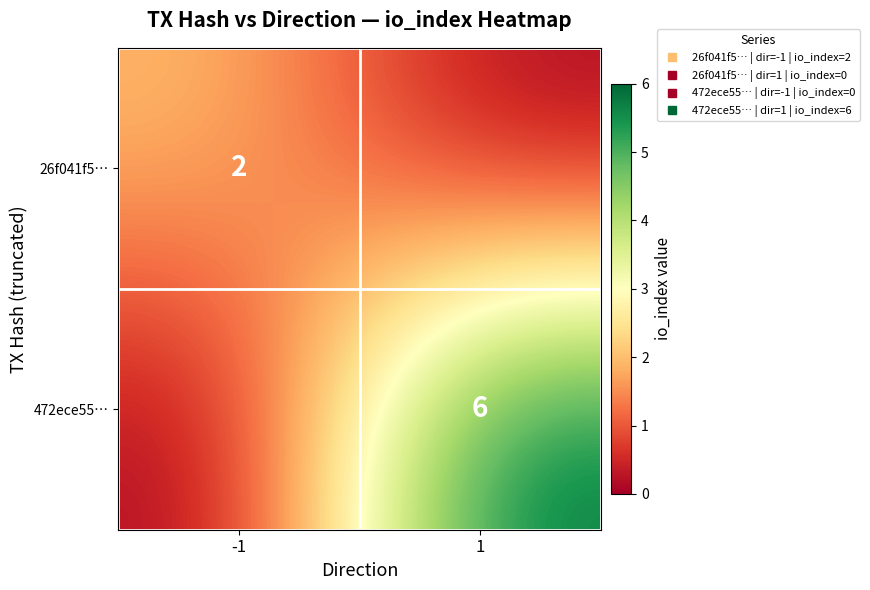

Count the number of categories in the chart.

2